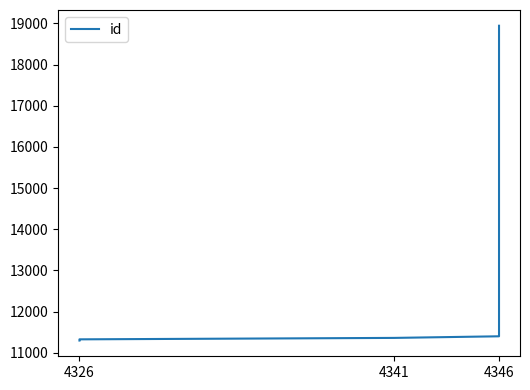

Does the chart display data point markers on the line(s)?

No